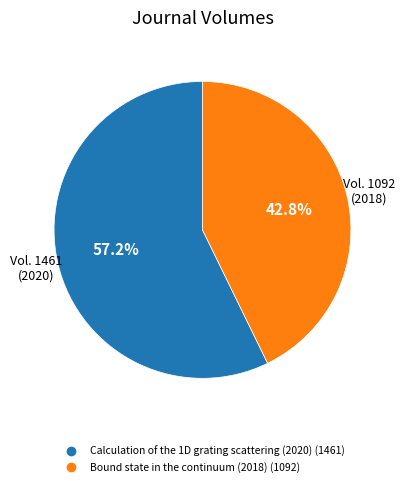

Which has a higher value, Calculation of the 1D grating scattering (2020) or Bound state in the continuum (2018)?

Calculation of the 1D grating scattering (2020)